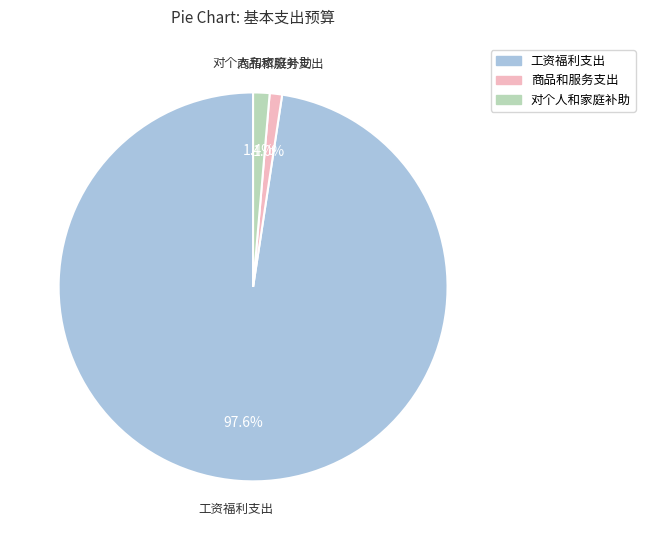

Count the number of slices in the pie.

3